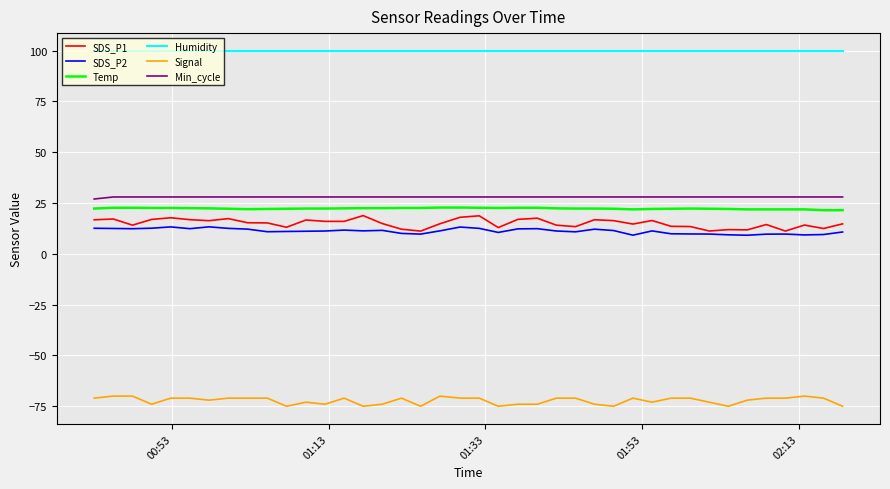

What is the minimum value shown in the chart?

-75.0